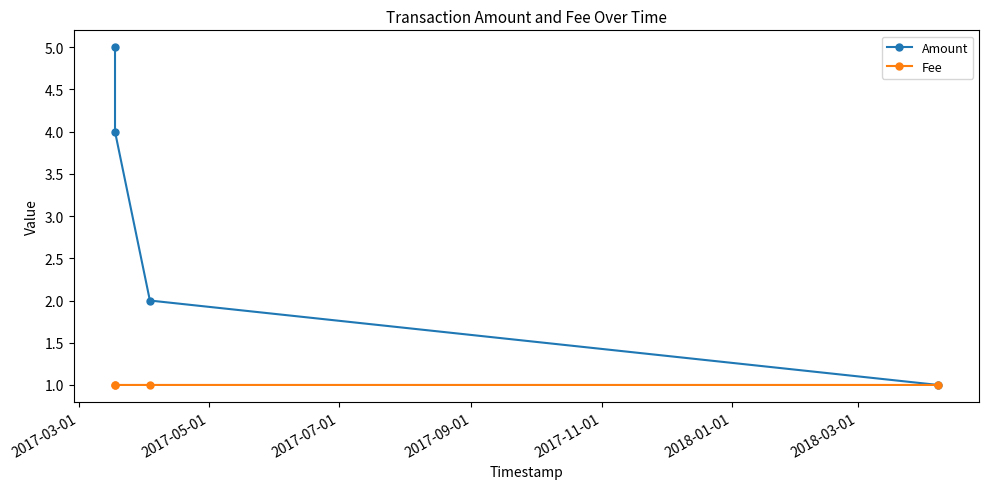

How many Fee values are between 1 and 2?

4